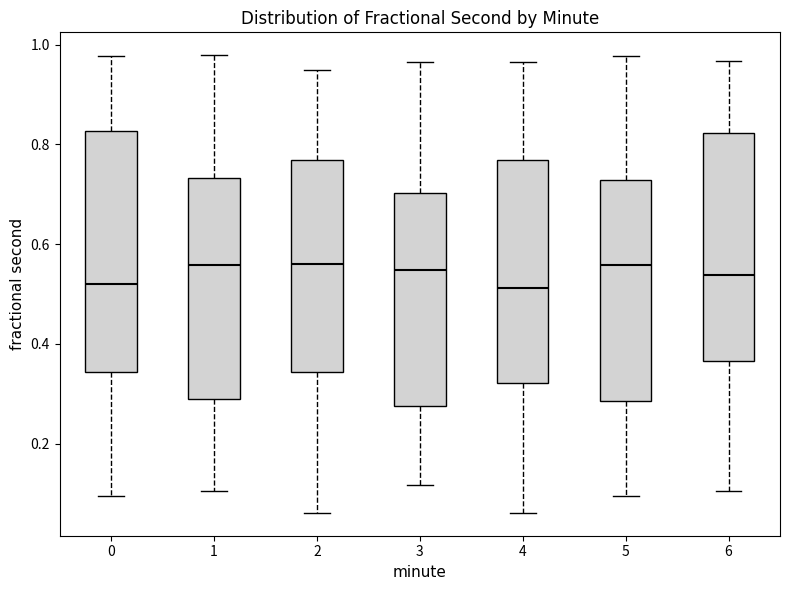

Reading left to right, transcribe this box plot: for each box, give where its median line is, the range the box spans, and where its two whiskers end, as read against the y-axis. The values are not printed on the chart, so give them approximately, as read against the axis.

0: median 0.52, box 0.34 to 0.82, whiskers 0.10 to 0.98
1: median 0.56, box 0.30 to 0.74, whiskers 0.10 to 0.98
2: median 0.56, box 0.34 to 0.76, whiskers 0.06 to 0.94
3: median 0.54, box 0.28 to 0.70, whiskers 0.12 to 0.96
4: median 0.52, box 0.32 to 0.76, whiskers 0.06 to 0.96
5: median 0.56, box 0.28 to 0.72, whiskers 0.10 to 0.98
6: median 0.54, box 0.36 to 0.82, whiskers 0.10 to 0.96